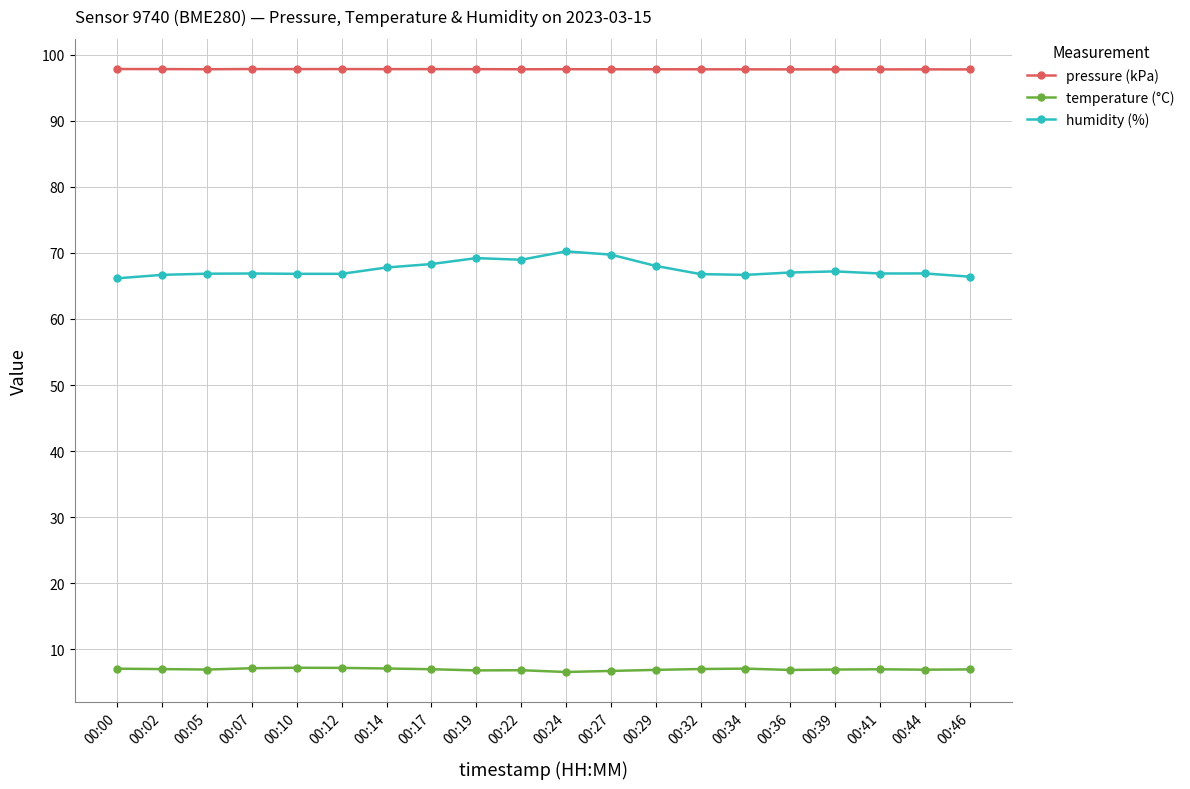

What is the lowest value of the humidity (%) series?

66.2